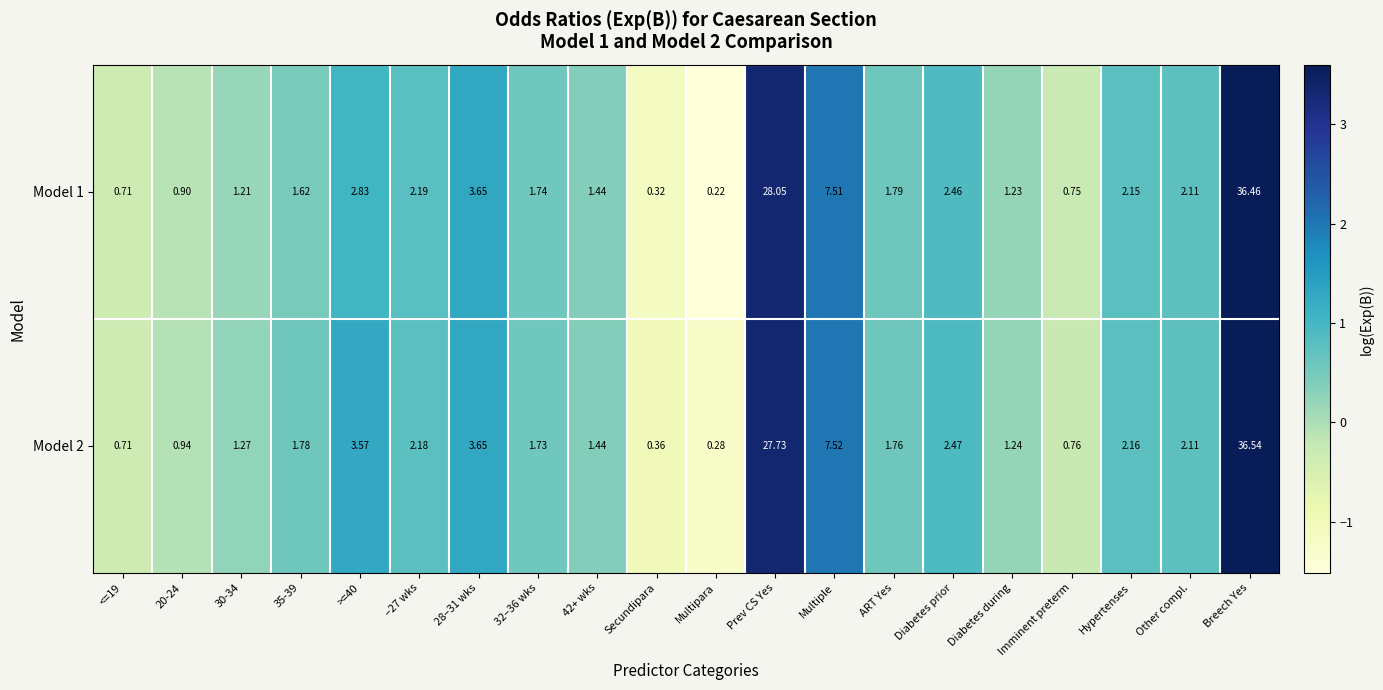

Which category has the highest value across all series?

Breech Yes